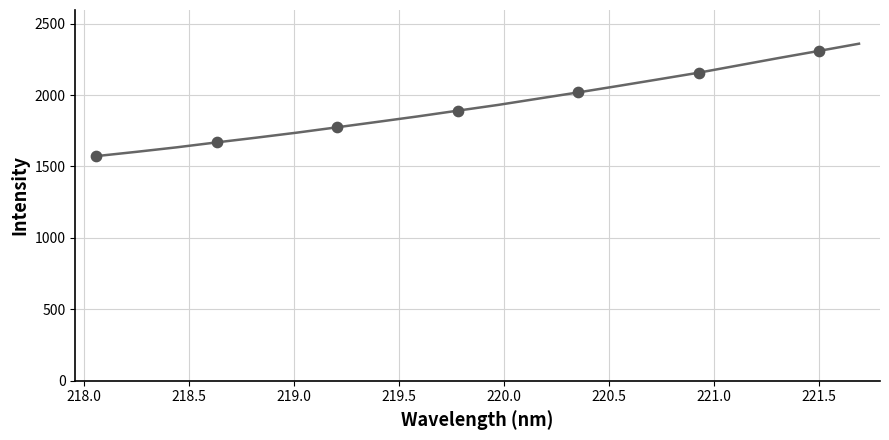

What is the minimum value shown in the chart?

1572.6